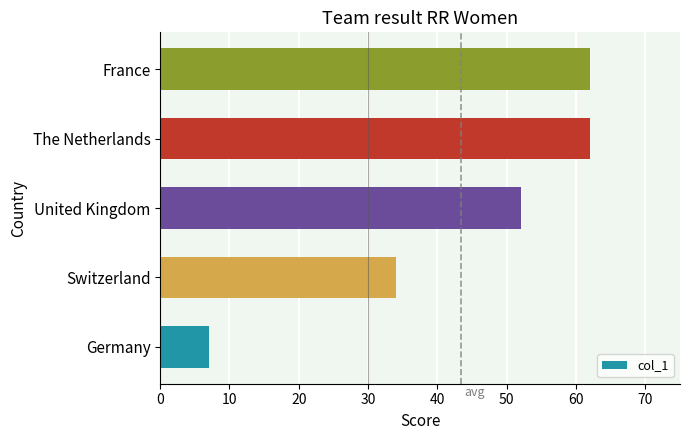

Which label corresponds to the smallest value in the chart?

Germany